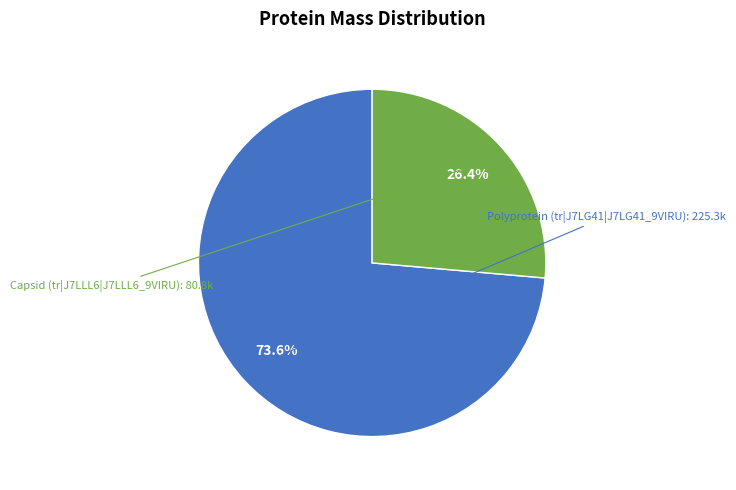

Is there any slice that represents more than half of the pie?

Yes